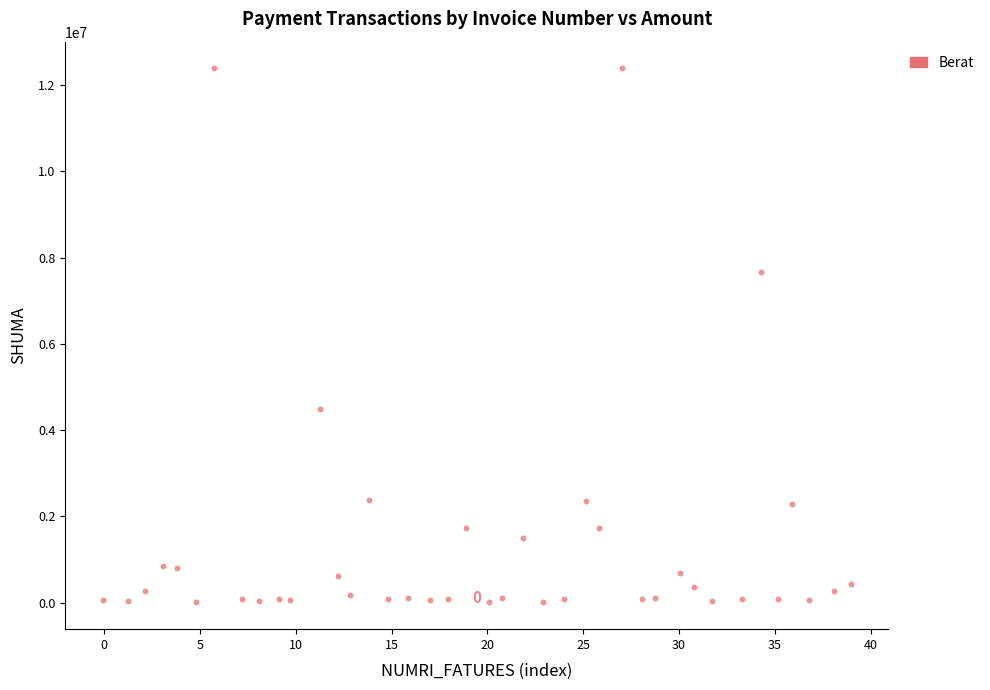

What is the range of Y values (max minus min)?

12390618